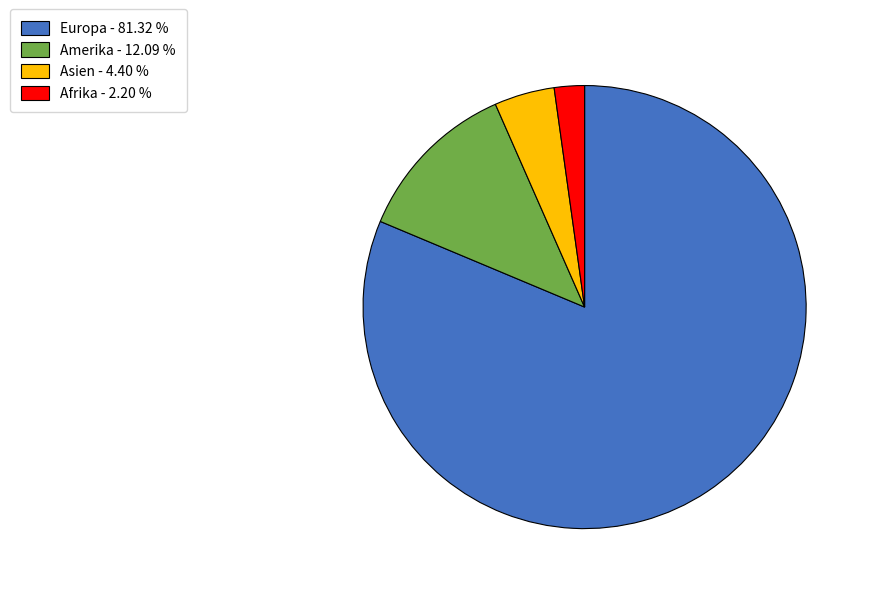

Does any single category account for the majority?

Yes